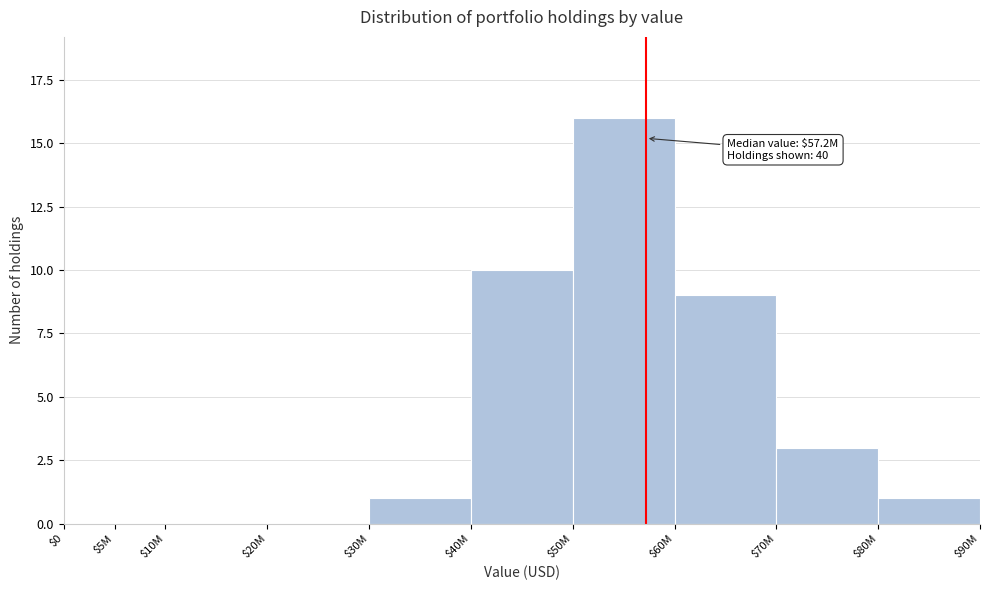

What value does the data have at $60M, to the nearest 5?

10